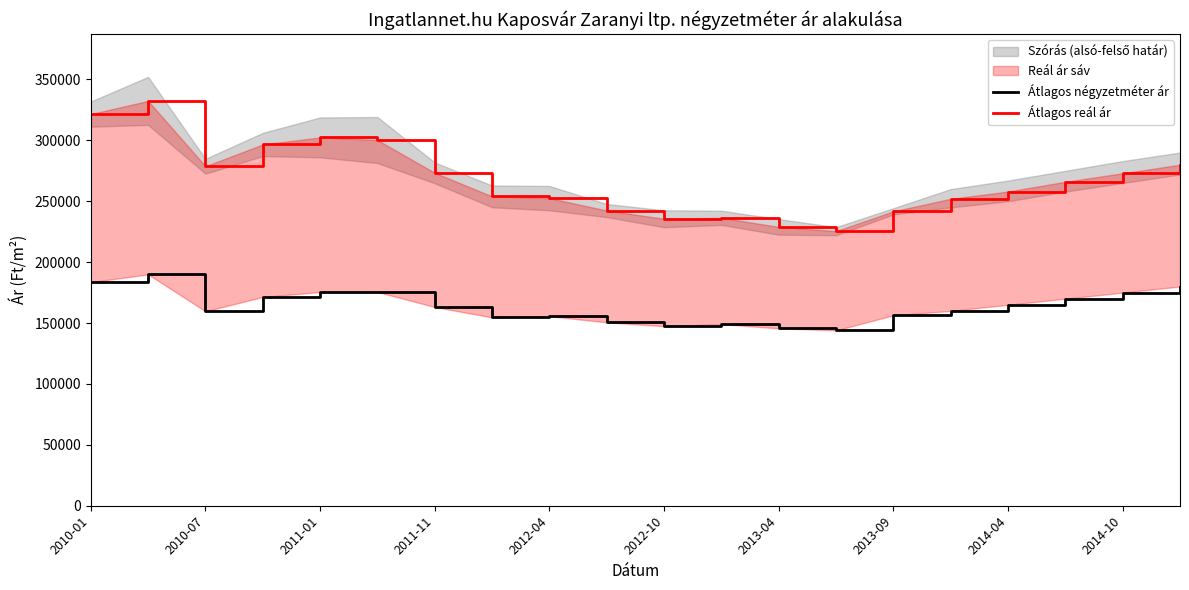

What is the greatest value displayed?

332422